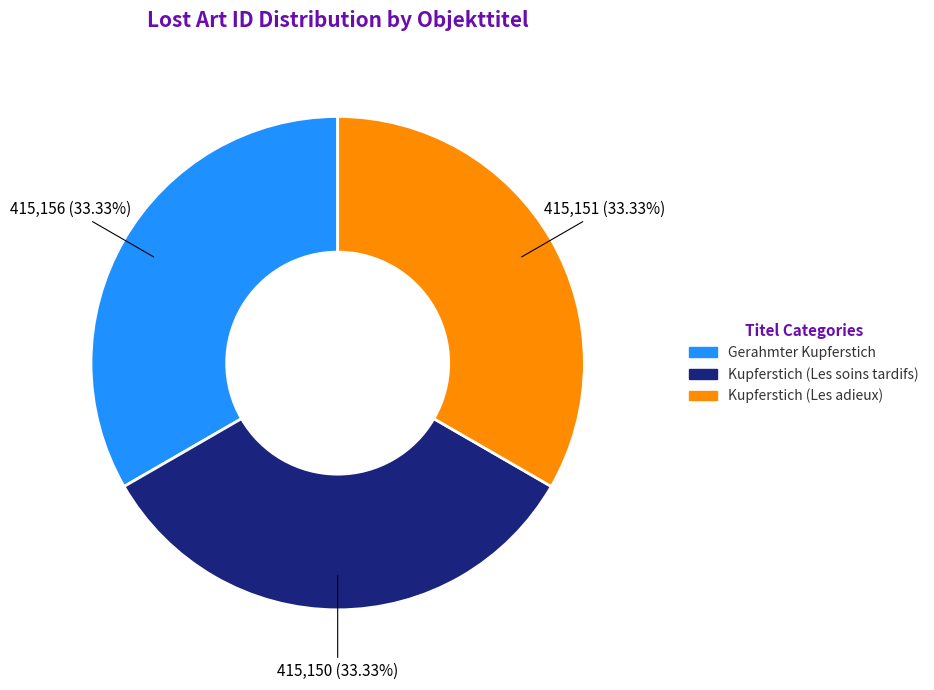

To the nearest percent, what portion does Kupferstich (Les adieux) represent?

33%